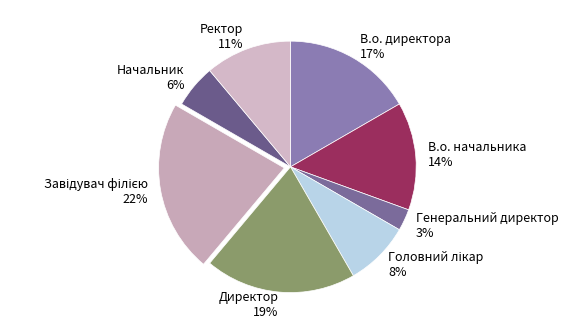

Count the number of slices in the pie.

8